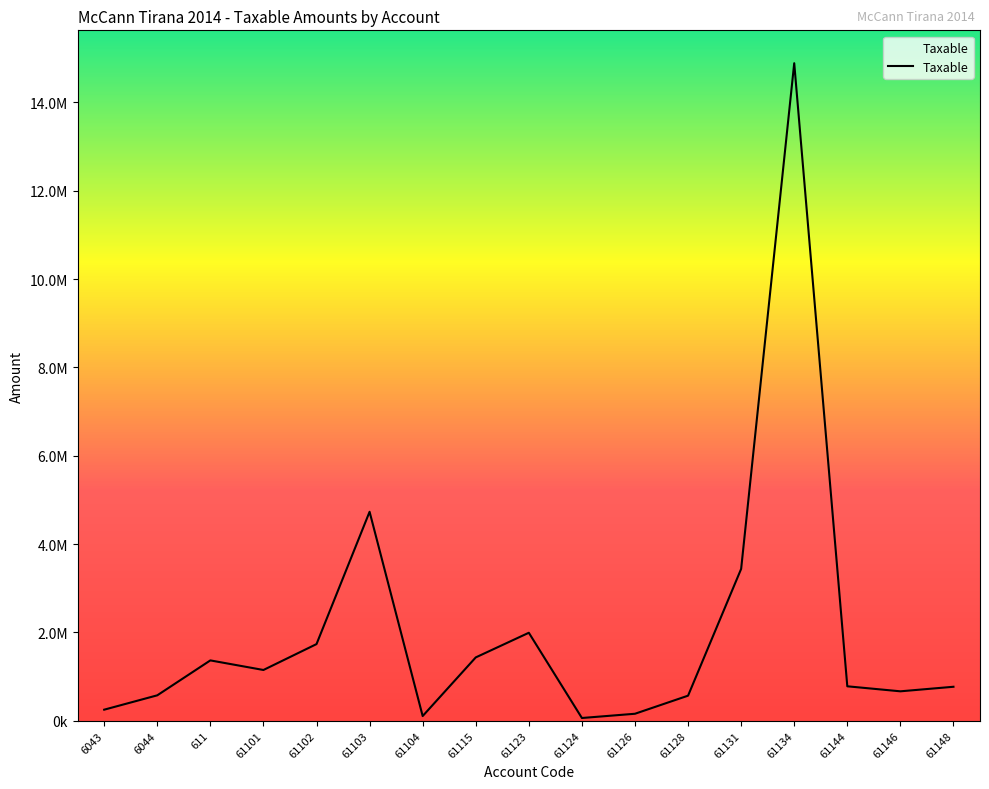

At which label does the data first exceed 779642?

611